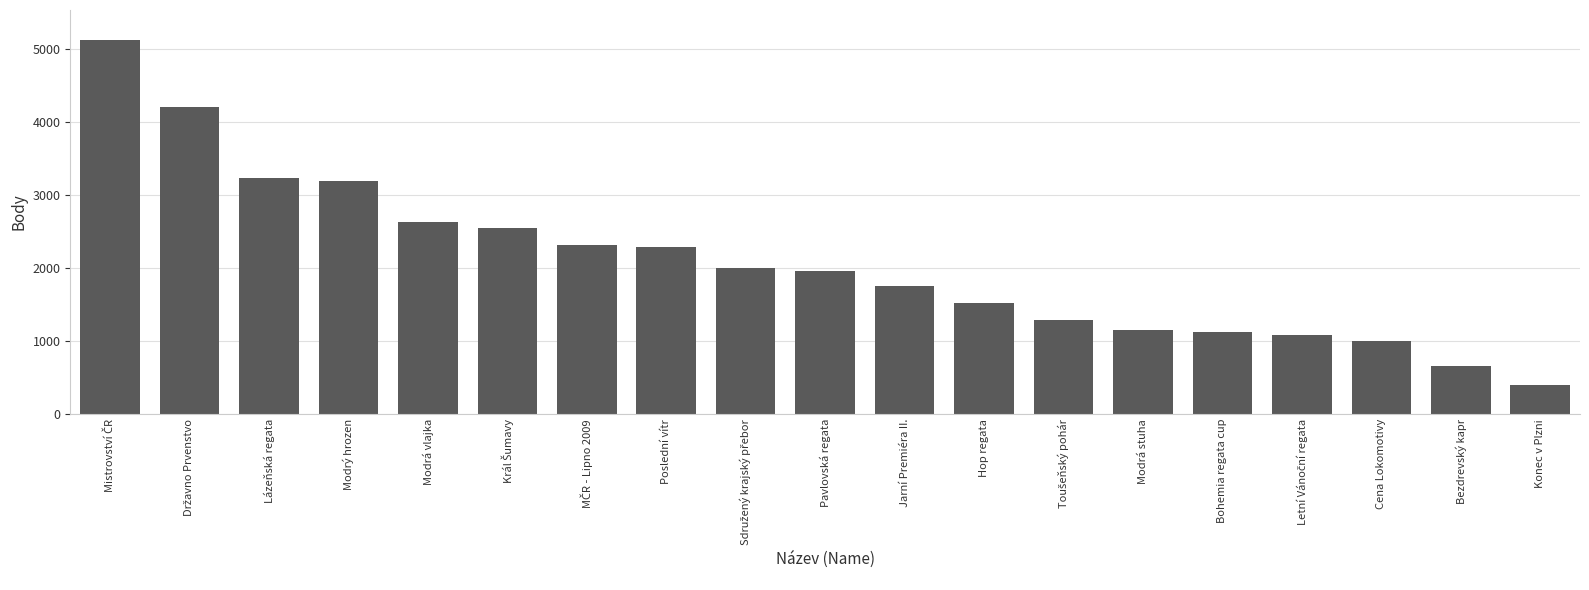

Reading left to right, what are all the values shown in this chart?

5126	4207	3236	3200	2637	2544	2312	2285	1996	1964	1759	1519	1290	1156	1122	1081	998	657	402